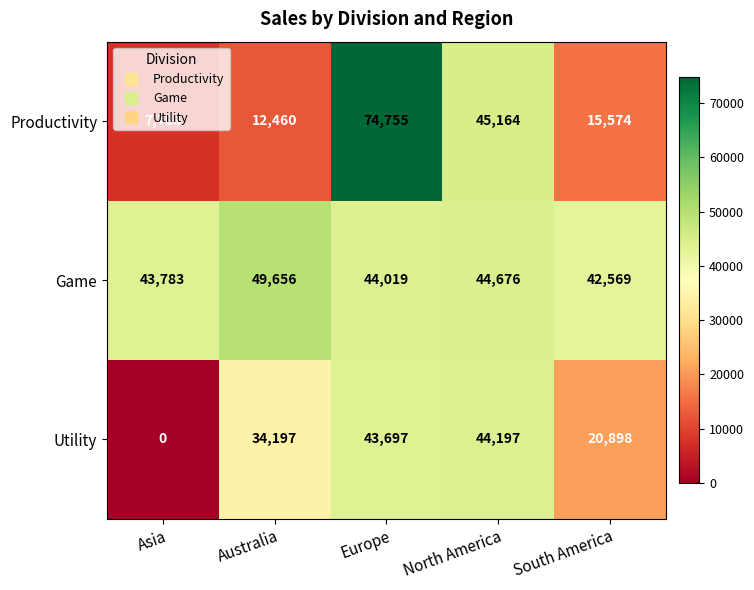

How many distinct data groups are displayed?

3